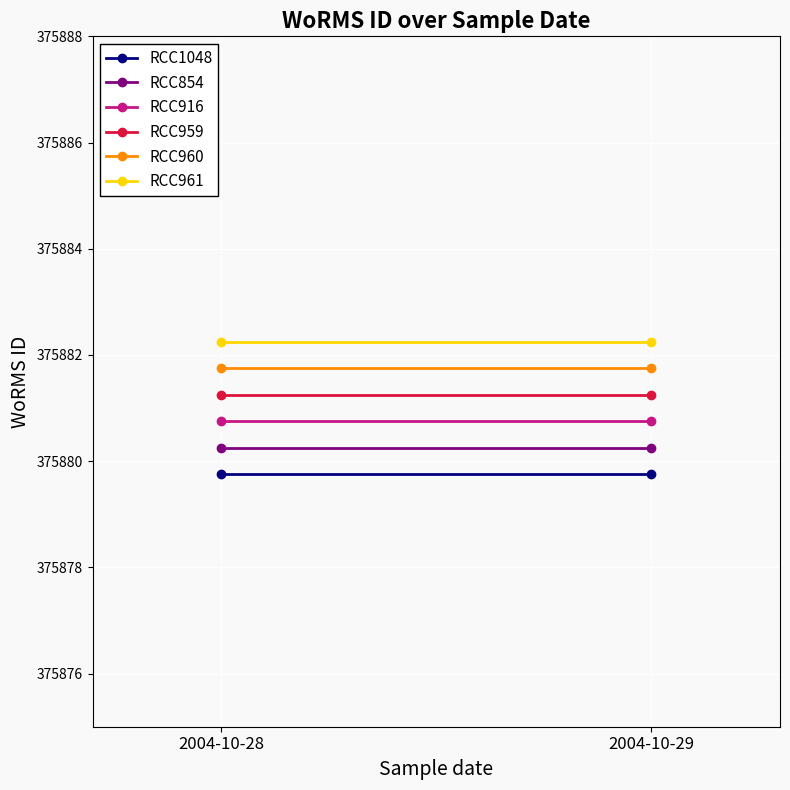

Between 2004-10-28 and 2004-10-29, which series saw the biggest shift?

RCC1048